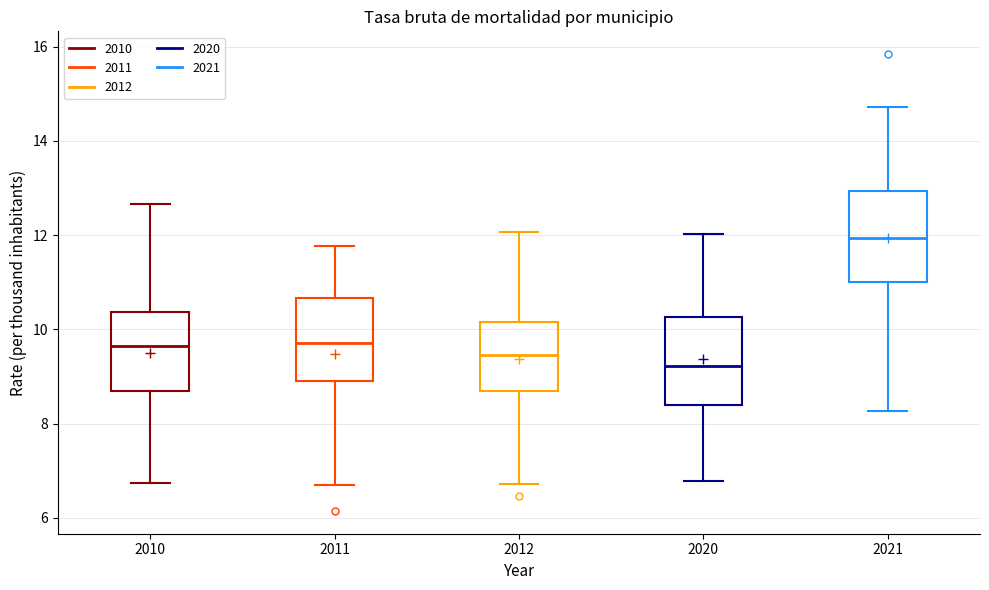

Reading left to right, transcribe this box plot: for each box, give where its median line is, the range the box spans, and where its two whiskers end, as read against the y-axis. The values are not printed on the chart, so give them approximately, as read against the axis.

2010: median 9.6, box 8.6 to 10.4, whiskers 6.8 to 12.6
2011: median 9.8, box 9.0 to 10.6, whiskers 6.6 to 11.8
2012: median 9.4, box 8.6 to 10.2, whiskers 6.8 to 12.0
2020: median 9.2, box 8.4 to 10.2, whiskers 6.8 to 12.0
2021: median 12.0, box 11.0 to 13.0, whiskers 8.2 to 14.8